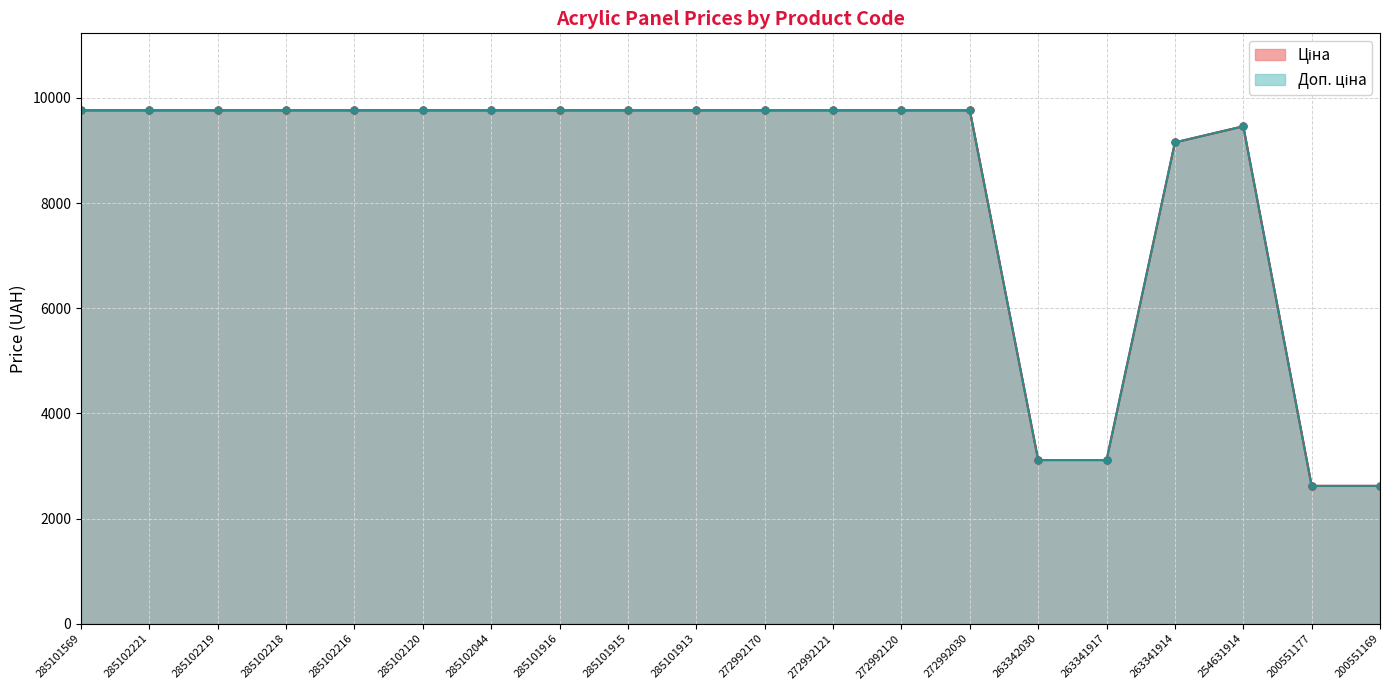

What is the greatest value displayed?

9764.4